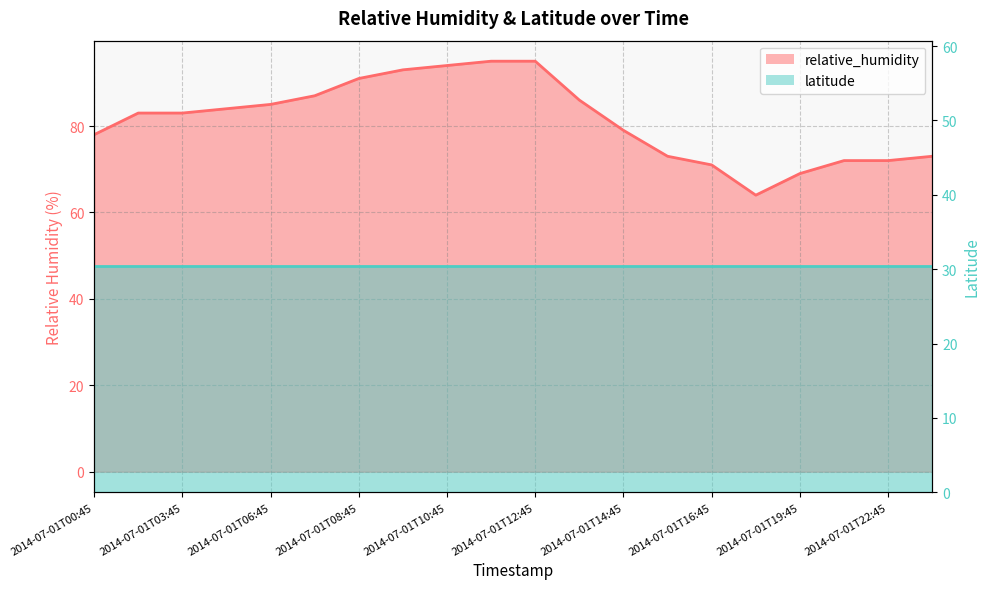

True or false: the data shows 122 at 2014-07-01T16:45.

False